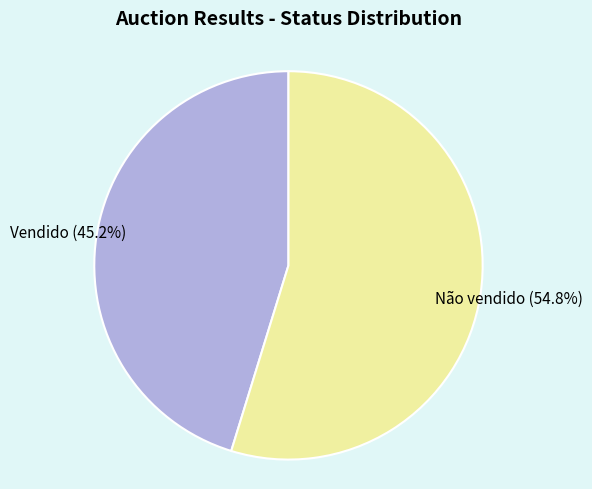

Is there any slice that represents more than half of the pie?

Yes